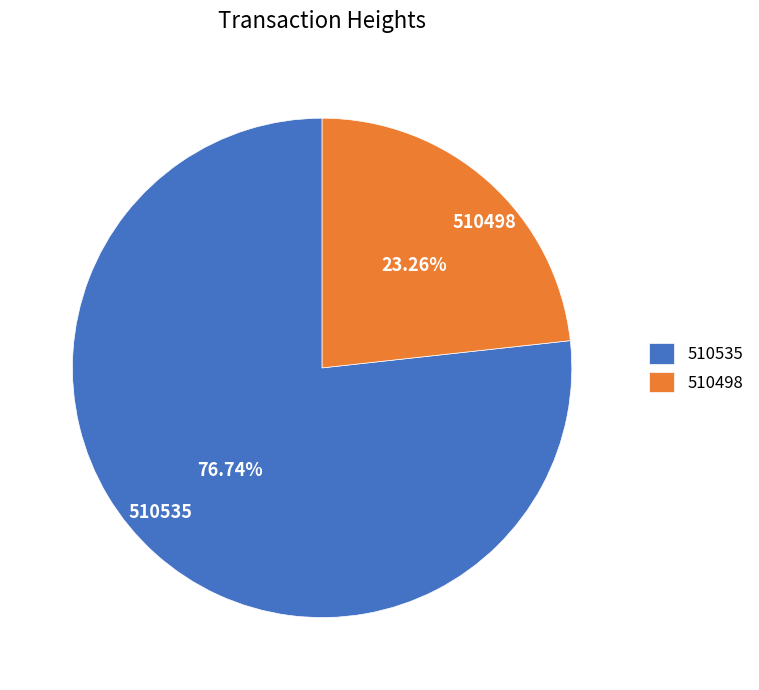

True or false: 510498 accounts for 23% of the total.

True